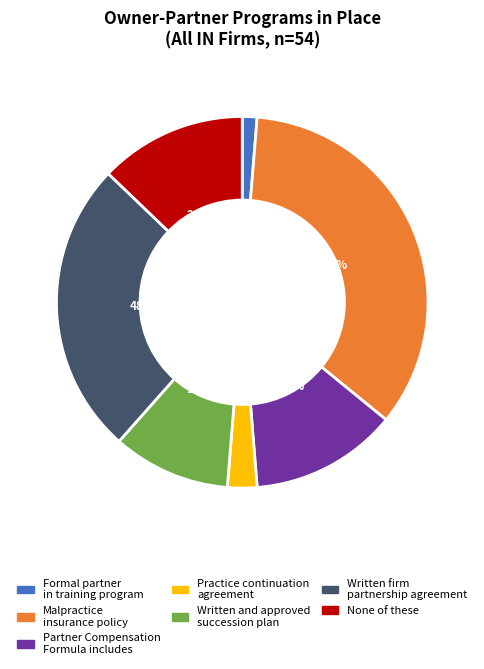

Is it true that Malpractice insurance policy is 35% of the pie?

True